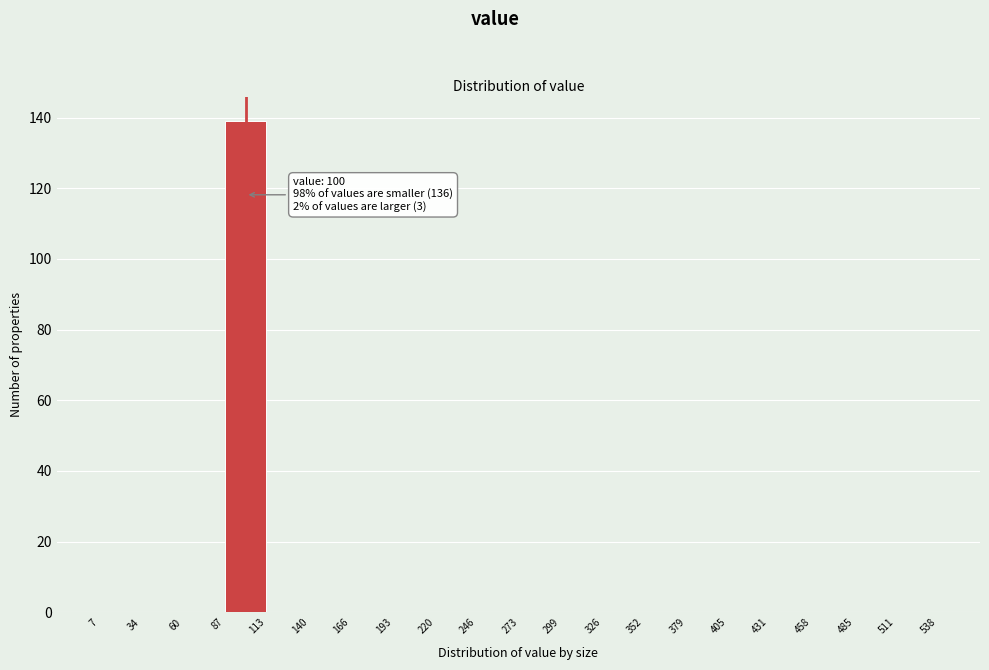

Which range on the x-axis has the tallest bar?

87 to 113